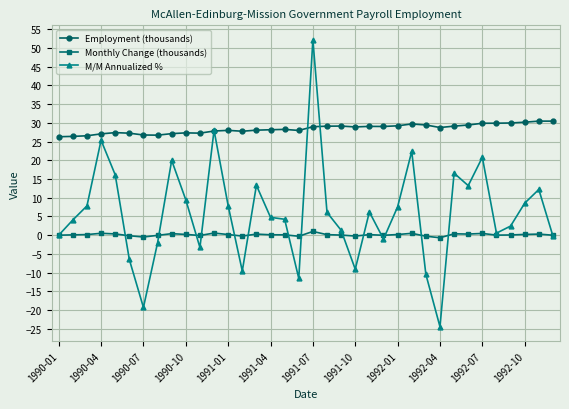

Which series has the widest spread of values?

M/M Annualized %